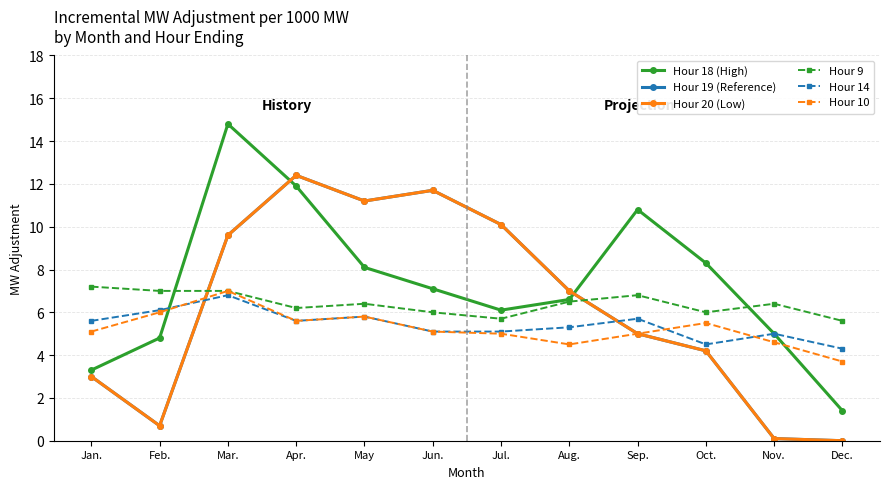

True or false: Hour 9 and Hour 10 intersect in this chart.

False